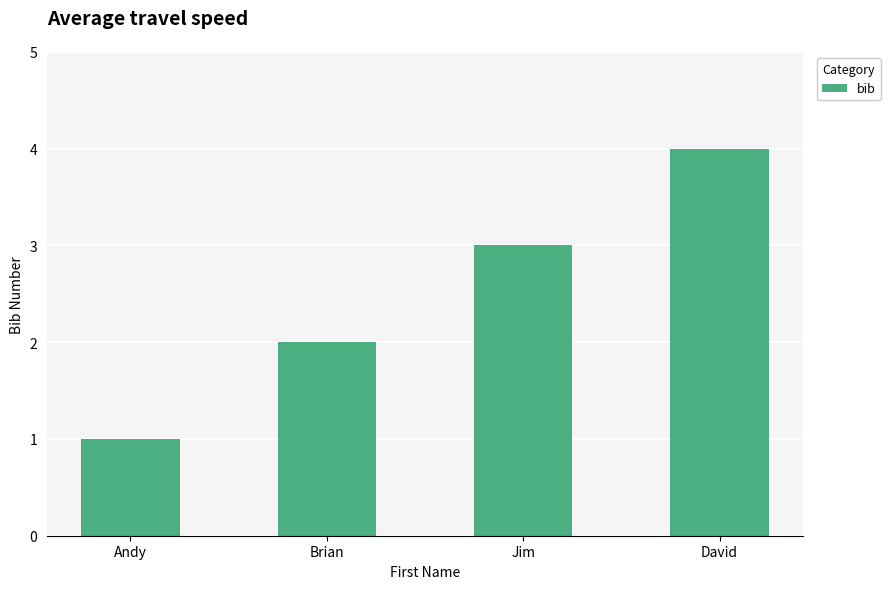

What is the sum of the values at Andy and Brian?

3